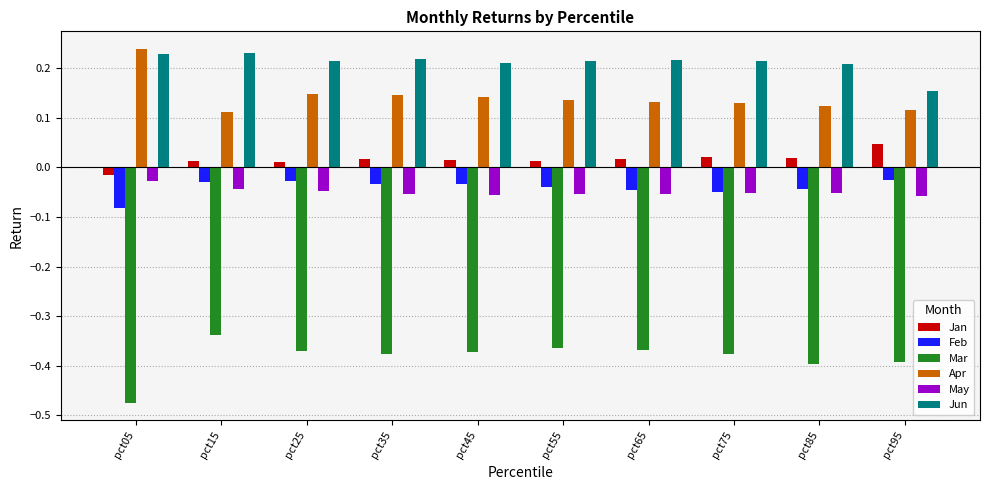

At which label does Jan first exceed 0?

pct15